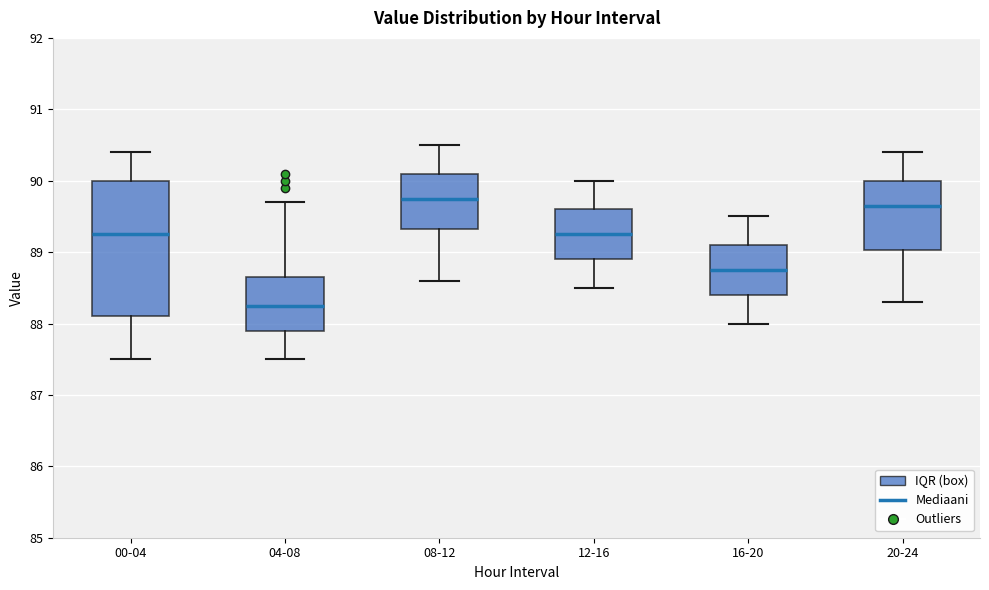

Which box has the lowest median line?

04-08